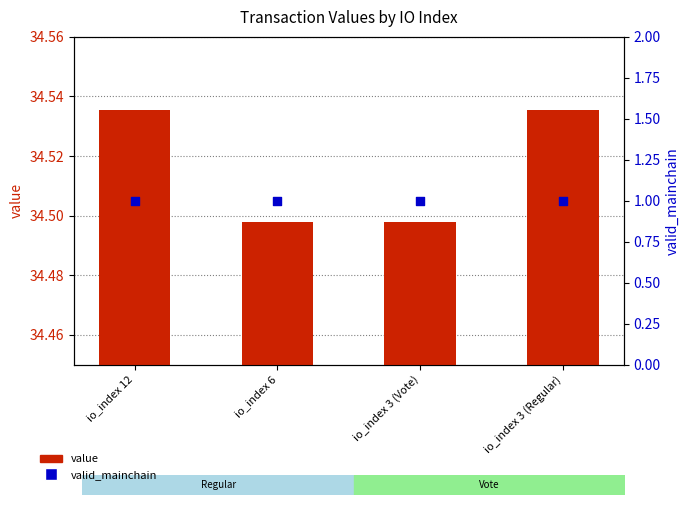

Which series has the largest Y range (max minus min)?

value